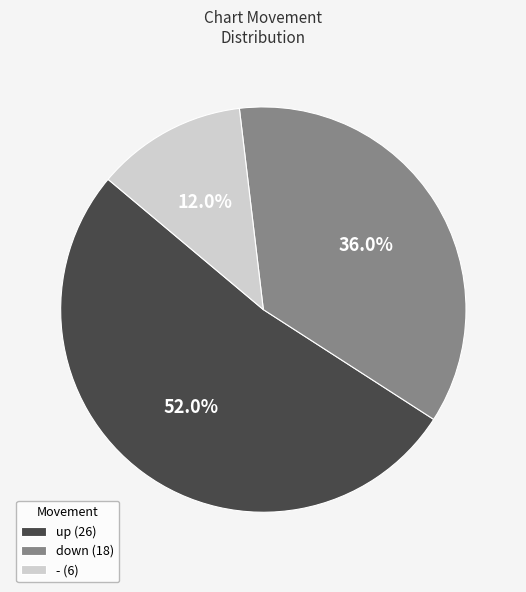

Which has a higher value, down (18) or - (6)?

down (18)